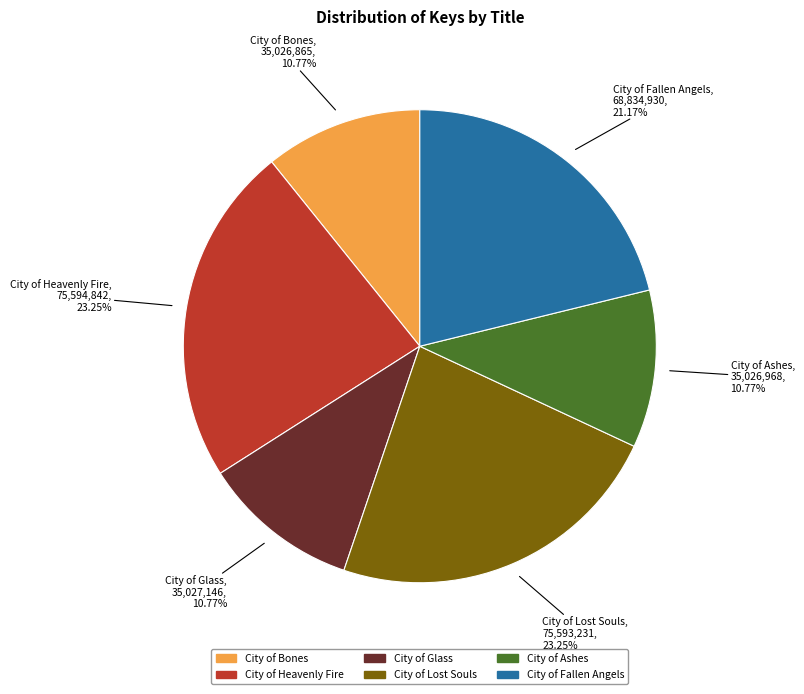

What is the total percentage of City of Bones and City of Ashes?

21.5%